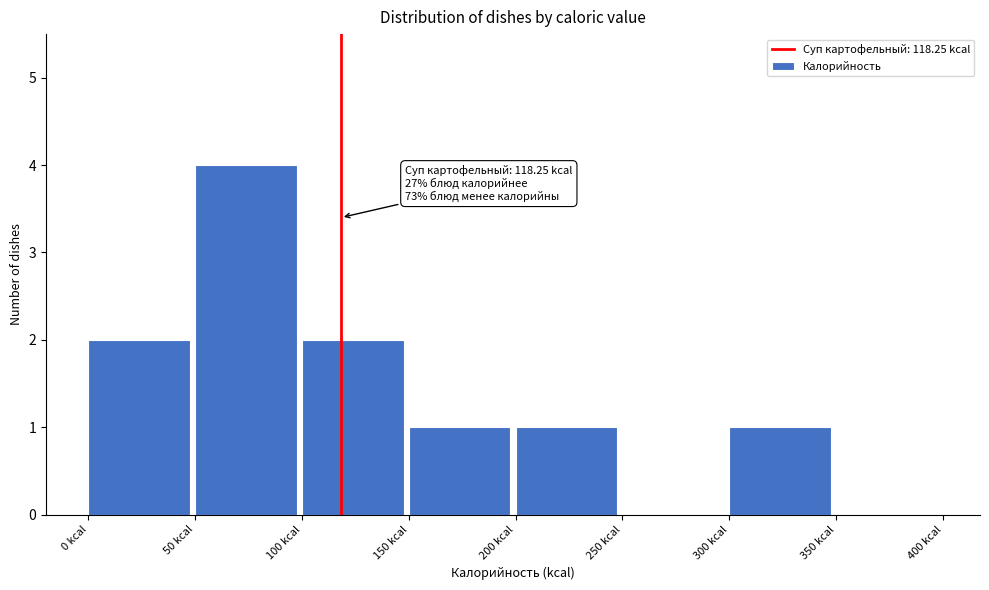

Over which range of the x-axis is the bar tallest?

50 to 100